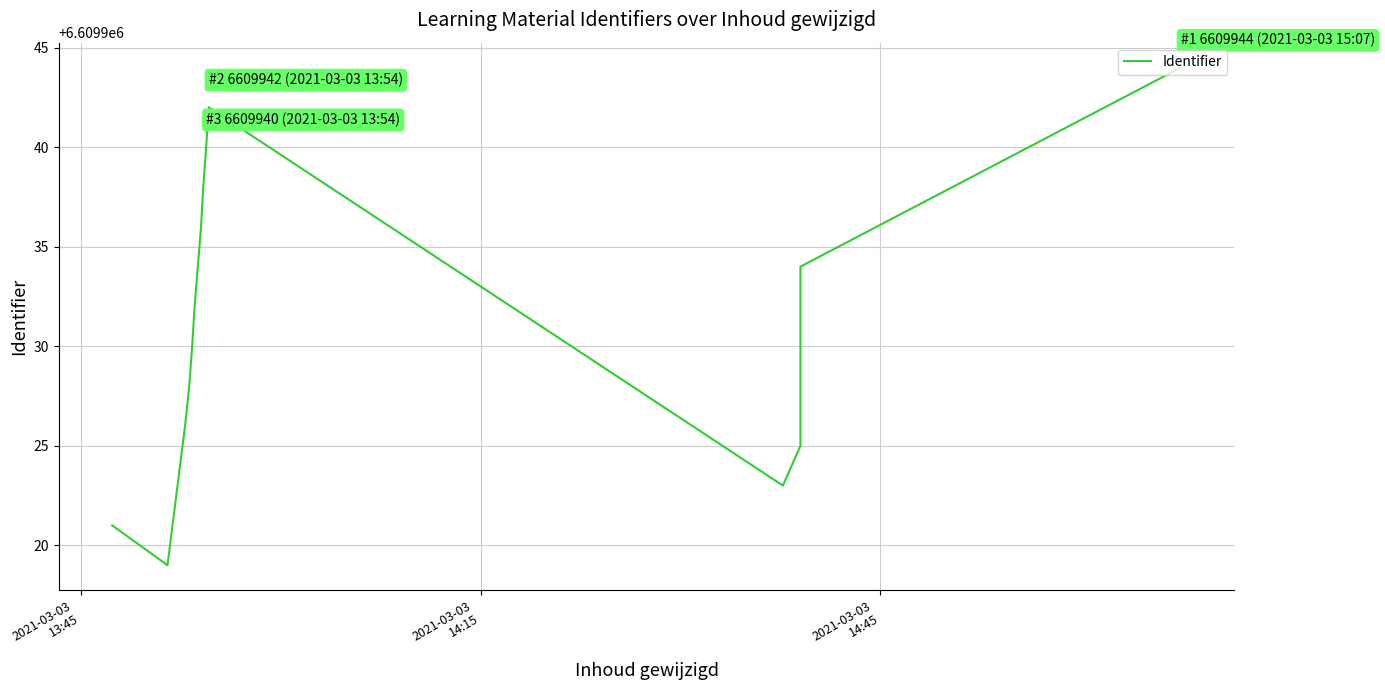

Reading left to right, what are all the values shown in this chart?

6609921	6609919	6609926	6609928	6609930	6609932	6609936	6609938	6609940	6609942	6609923	6609925	6609934	6609944